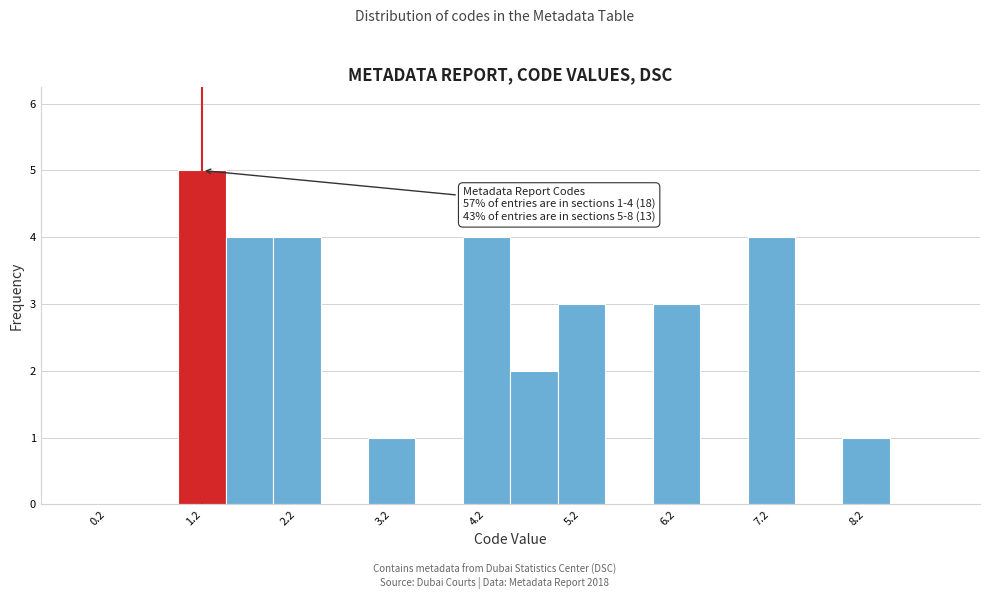

Which range on the x-axis has the tallest bar?

1.0 to 1.5